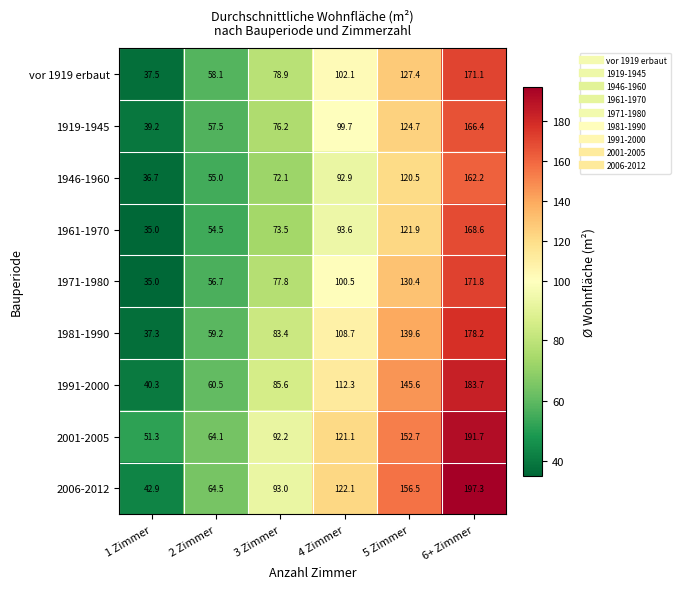

The 1946-1960 series shows 239.7 at 6+ Zimmer. True or false?

False